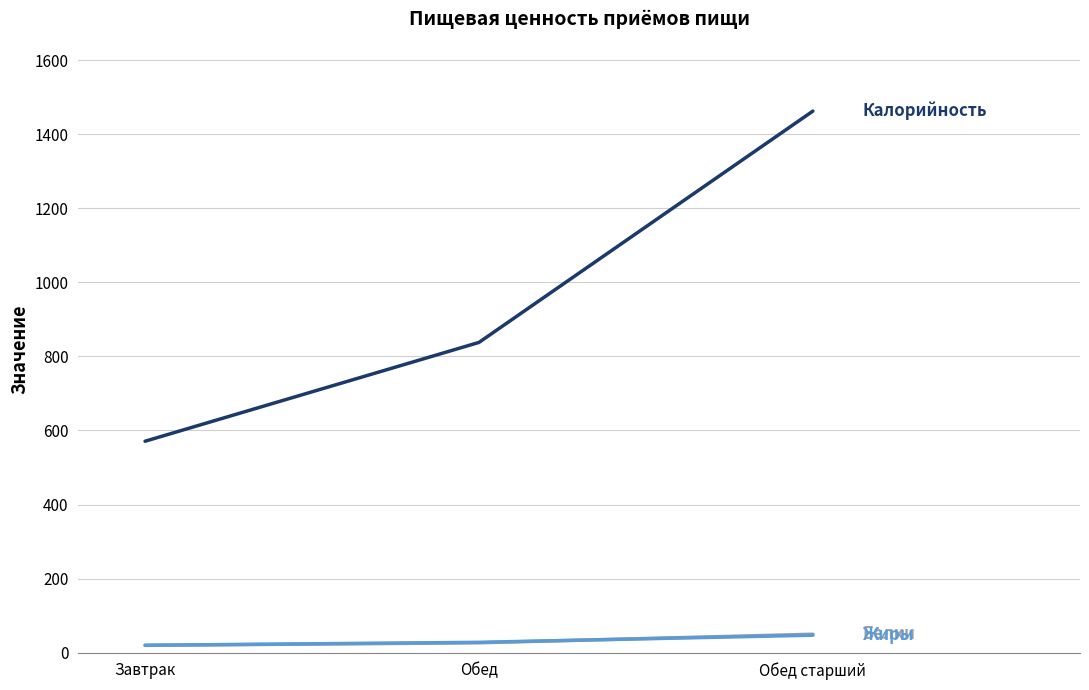

At which category is the sum across all series the highest?

Обед старший